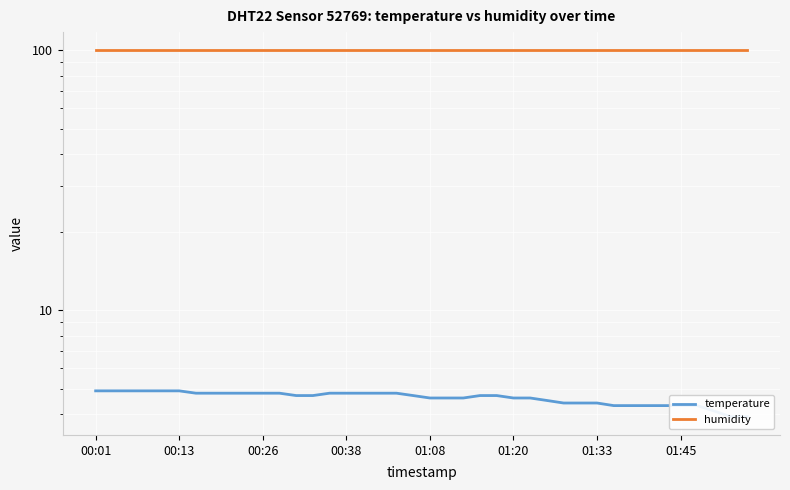

True or false: humidity and temperature cross at least once.

False